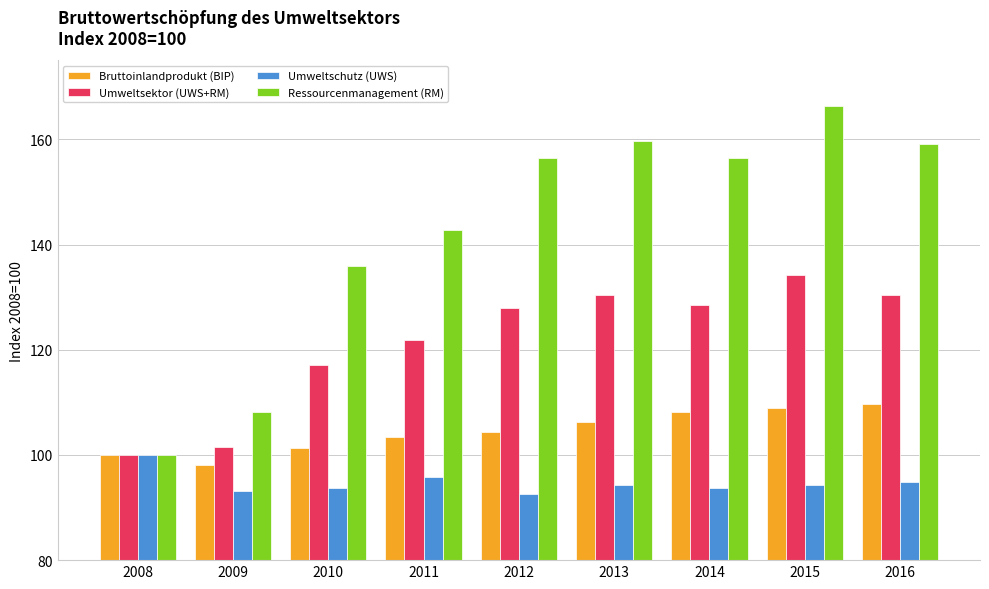

Which series has the largest range (max minus min)?

Ressourcenmanagement (RM)